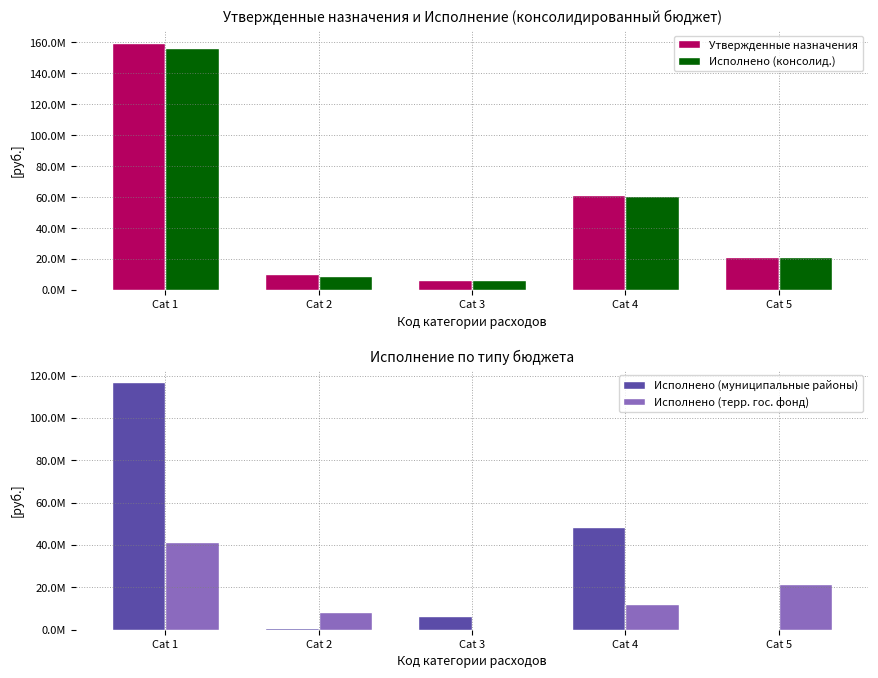

Between Cat 3 and Cat 2, which is larger?

Cat 2